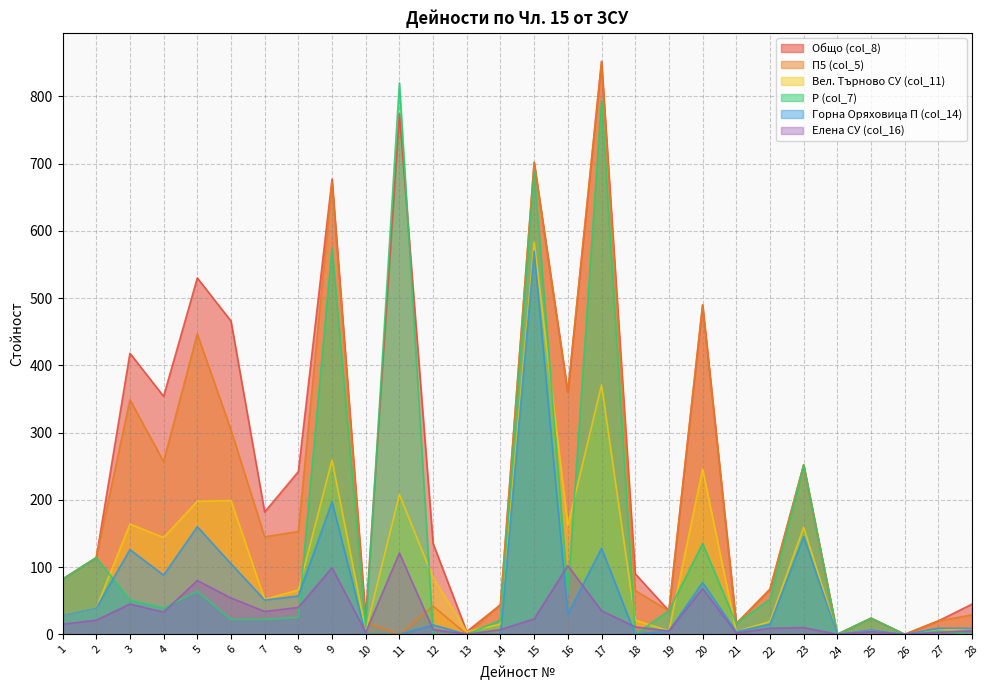

What is the value of the col_11 point at the 1st from the left?

28